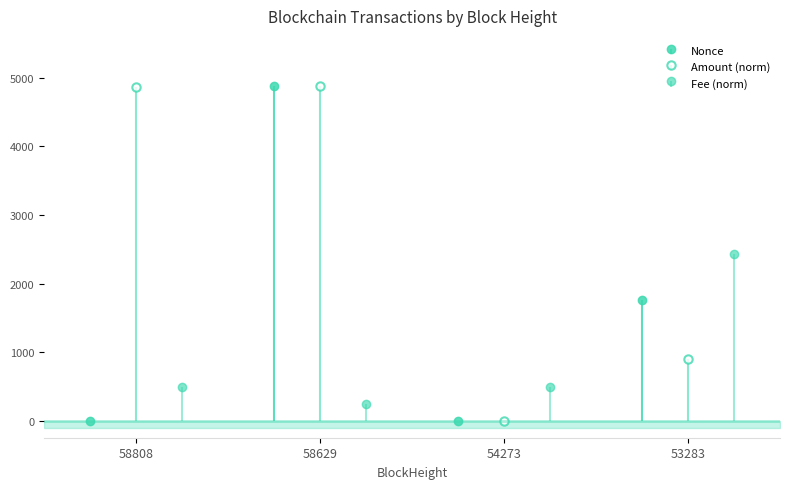

True or false: Amount and Nonce cross at least once.

False